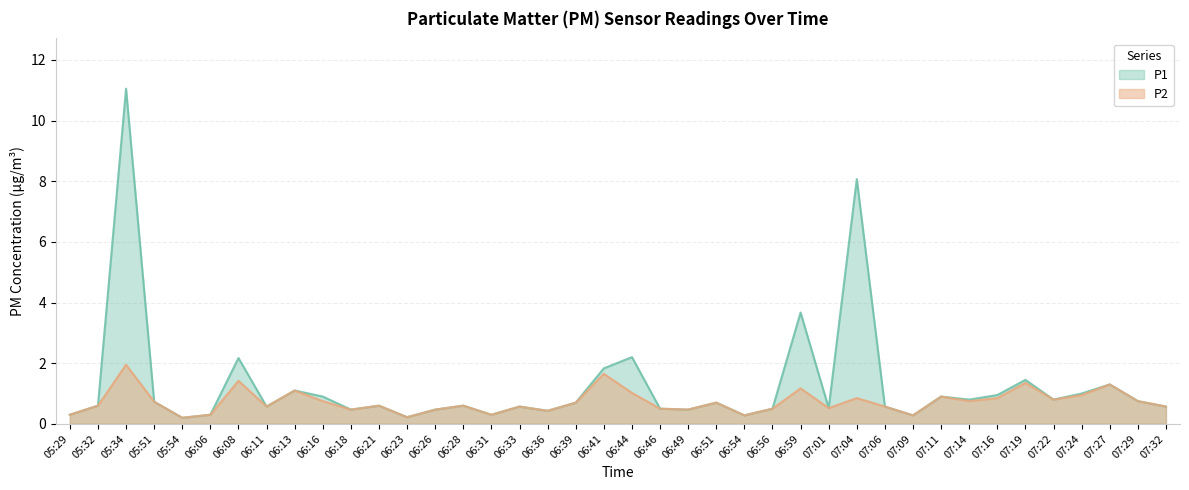

What is the difference between the P1 values at 06:59 and 06:51?

3.0